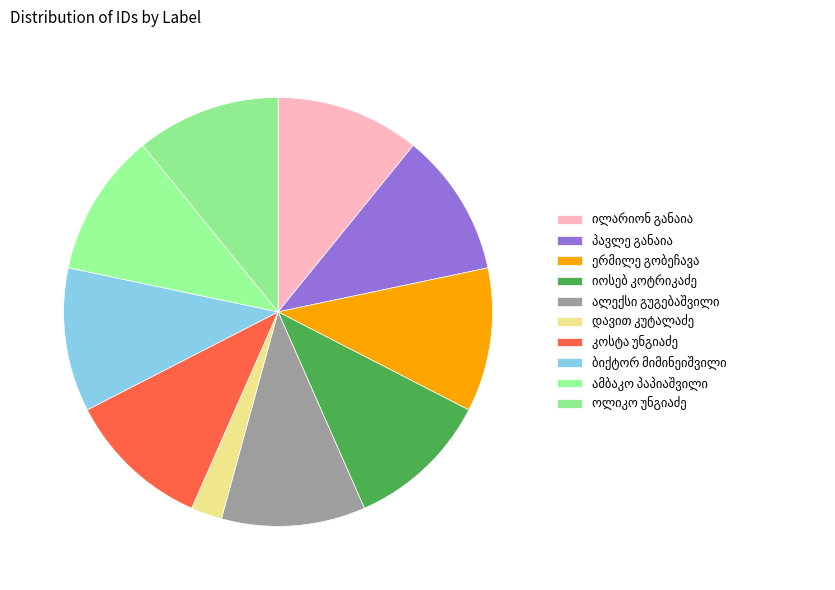

To the nearest percent, what percentage of the pie is პავლე განაია?

11%